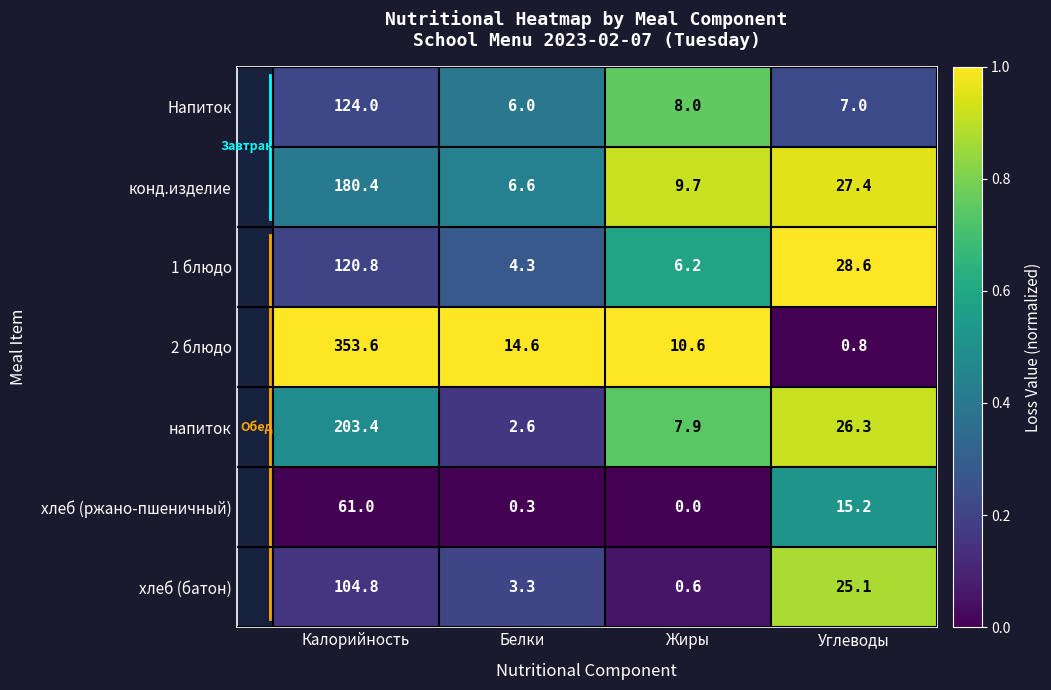

What is the difference between the maximum and second lowest values in the хлеб (ржано-пшеничный) series?

60.7